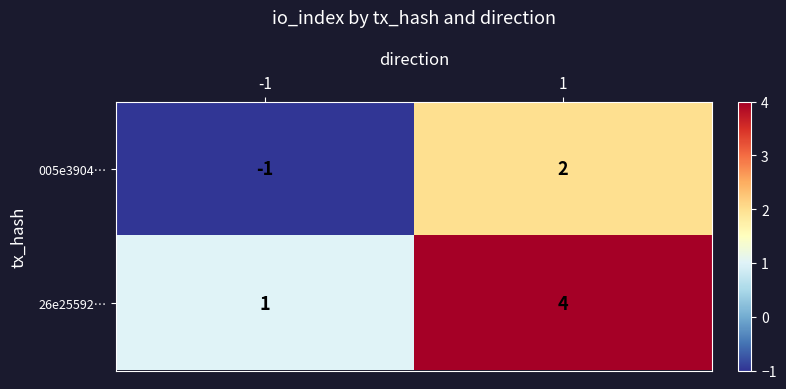

Reading right to left, list all the values displayed in this chart.

005e3904…: 2	-1
26e25592…: 4	1